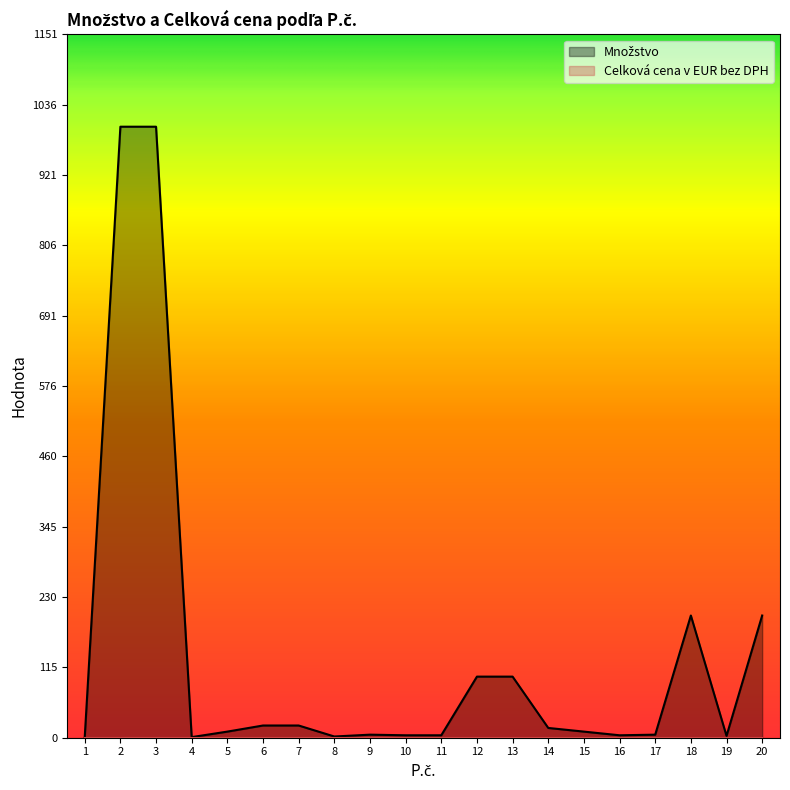

What is the value of the 14th point from the left?

16